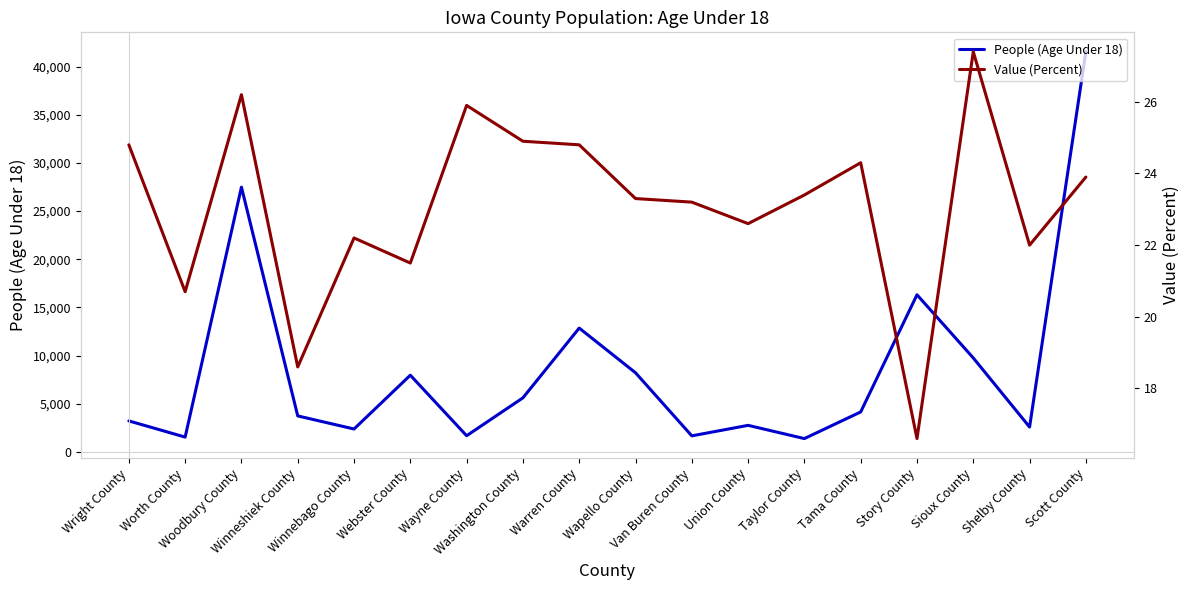

How many values in the People (Age Under 18) series exceed 4154?

8